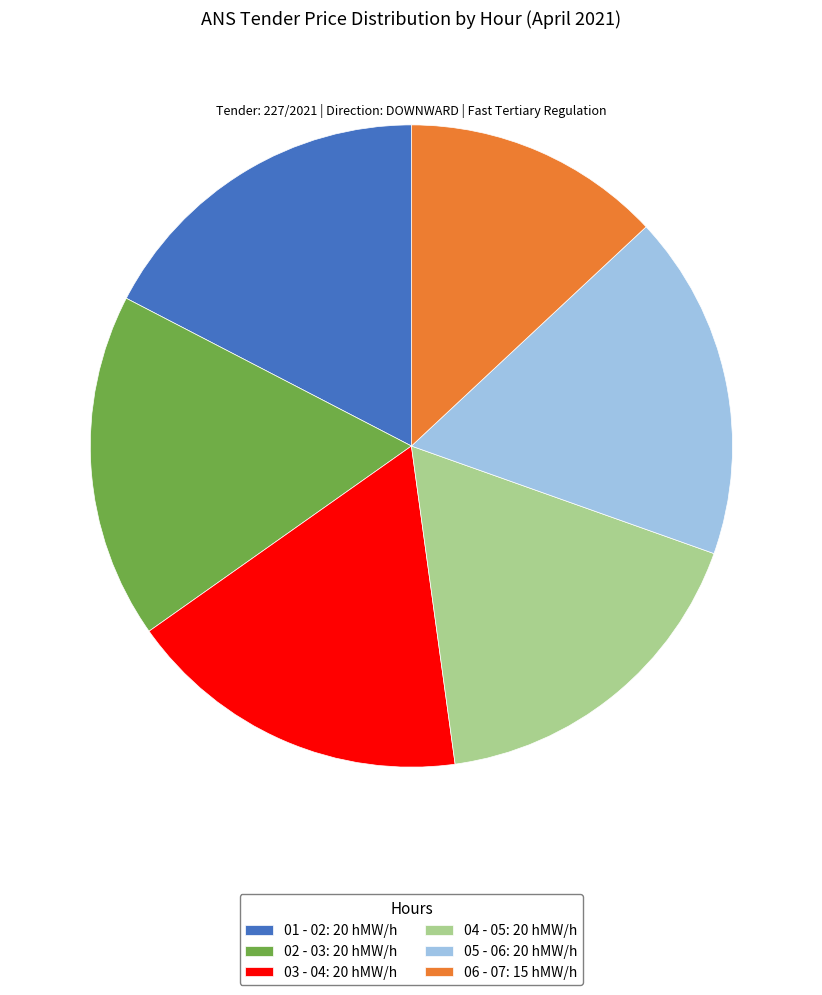

Does 01 - 02: 20 hMW/h account for over 50% of the chart?

No